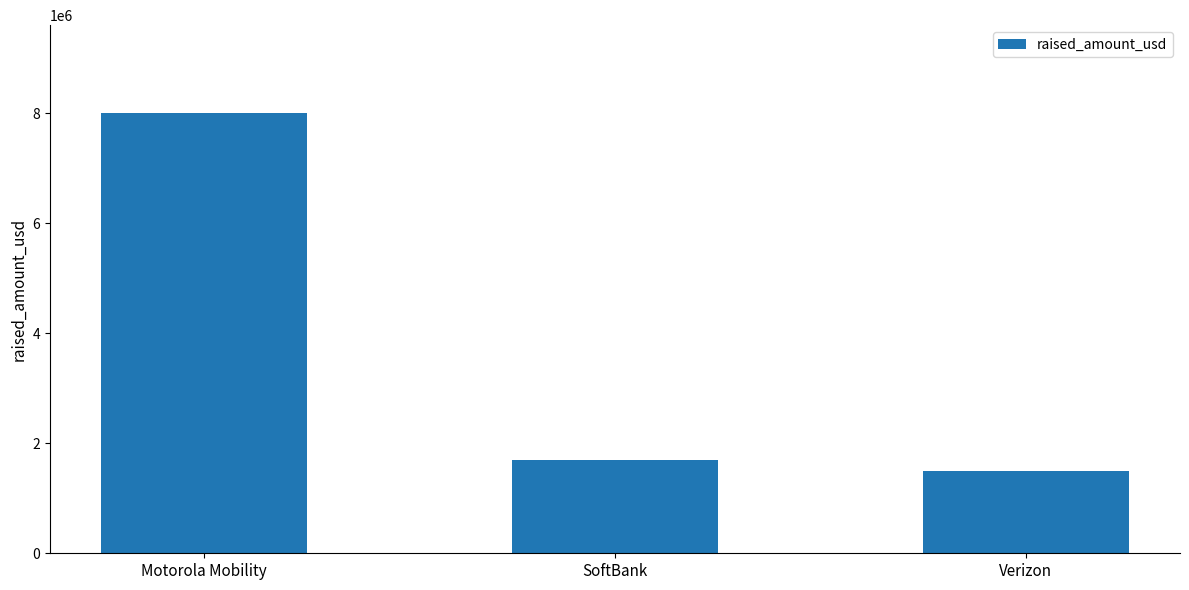

List the labels in order of value, largest first.

Motorola Mobility, SoftBank, Verizon